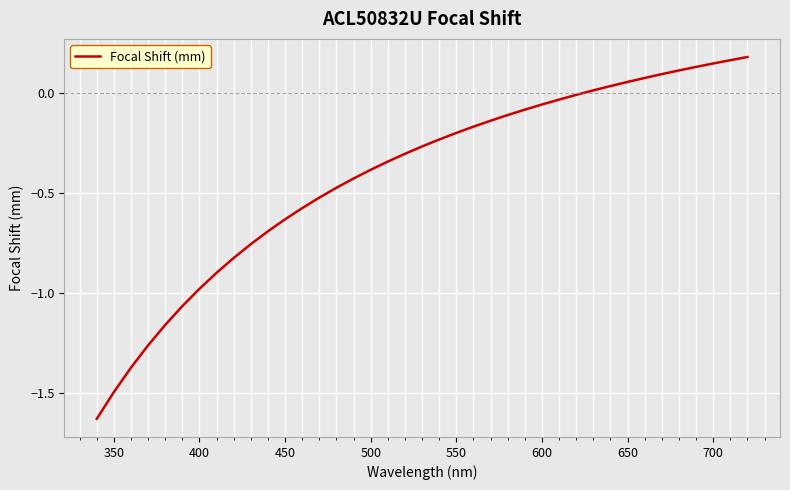

What is the difference between the maximum and minimum values?

1.8